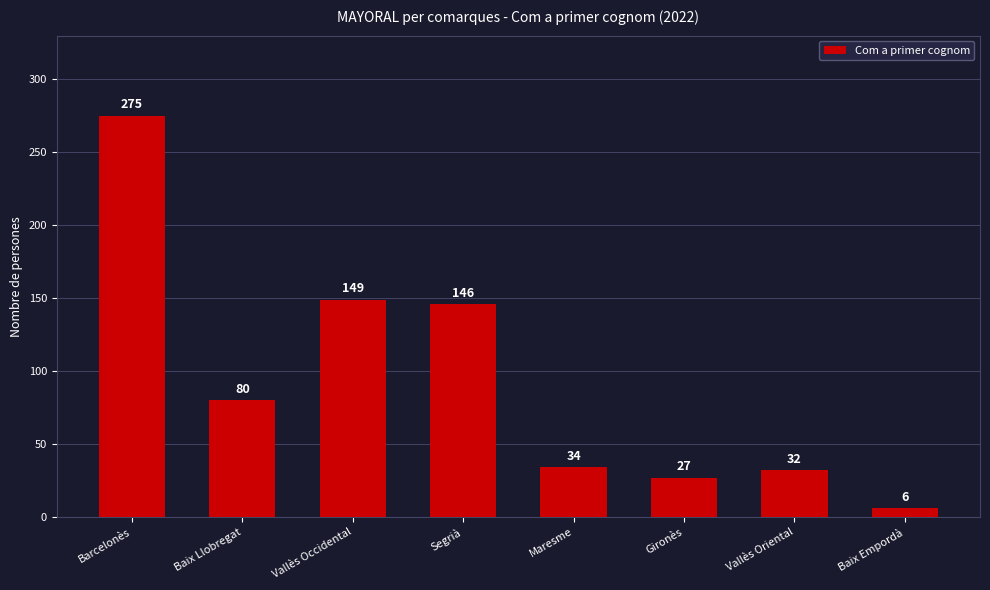

The chart shows a value of 32 at Vallès Oriental. True or false?

True